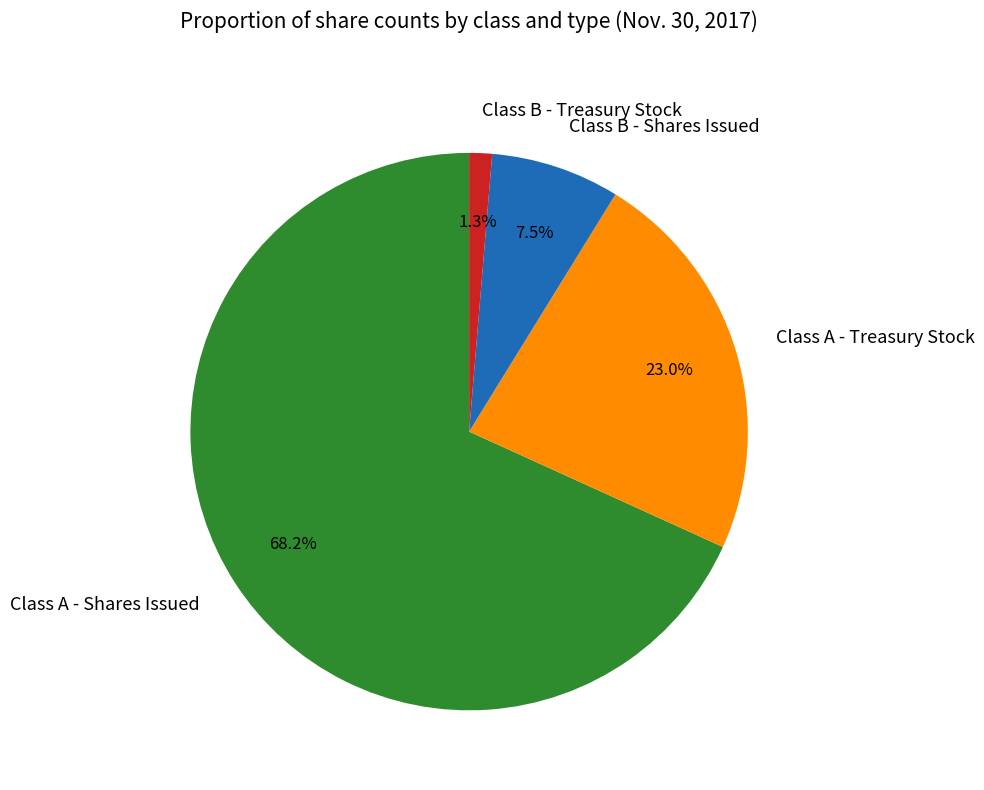

Do Class B - Treasury Stock and Class B - Shares Issued together represent more than half of the pie?

No